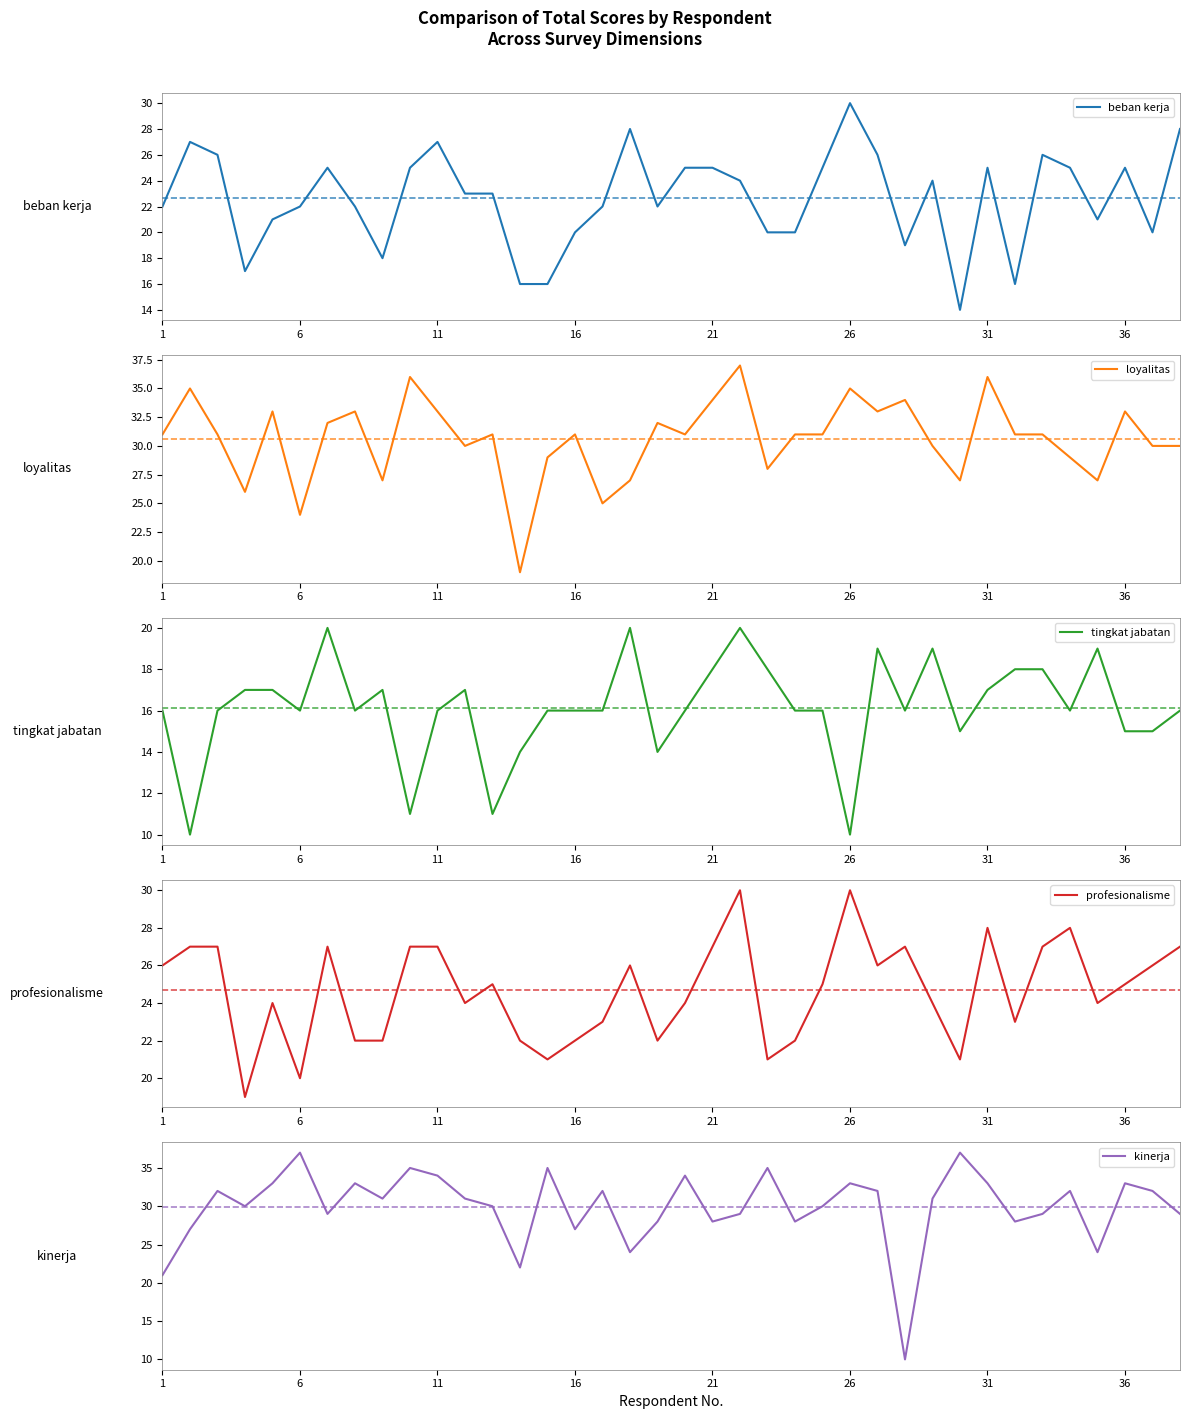

True or false: loyalitas has a value of 51 at 9.

False